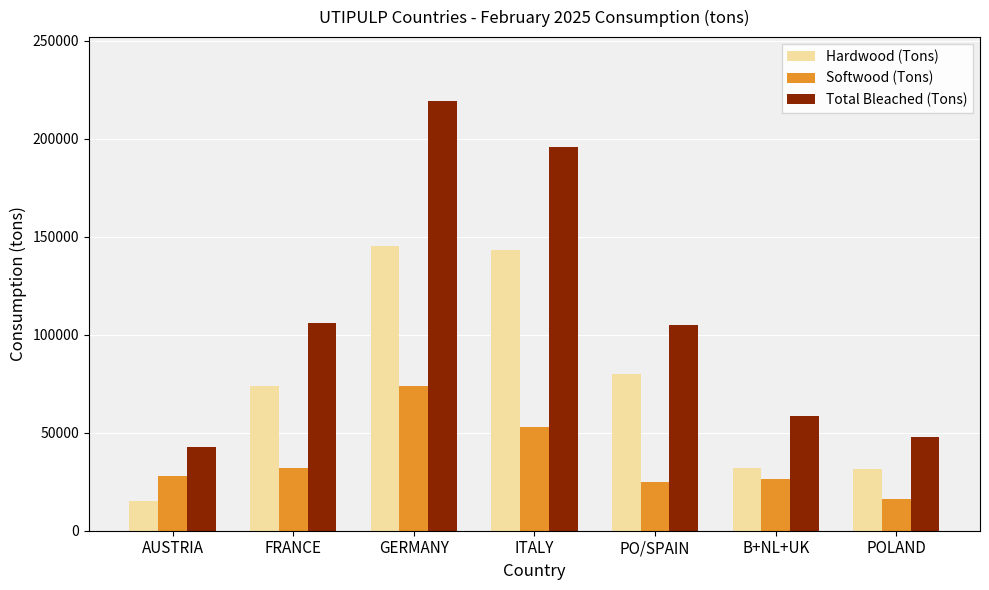

True or false: Total Bleached (Tons) has a value of 12810 at AUSTRIA.

False